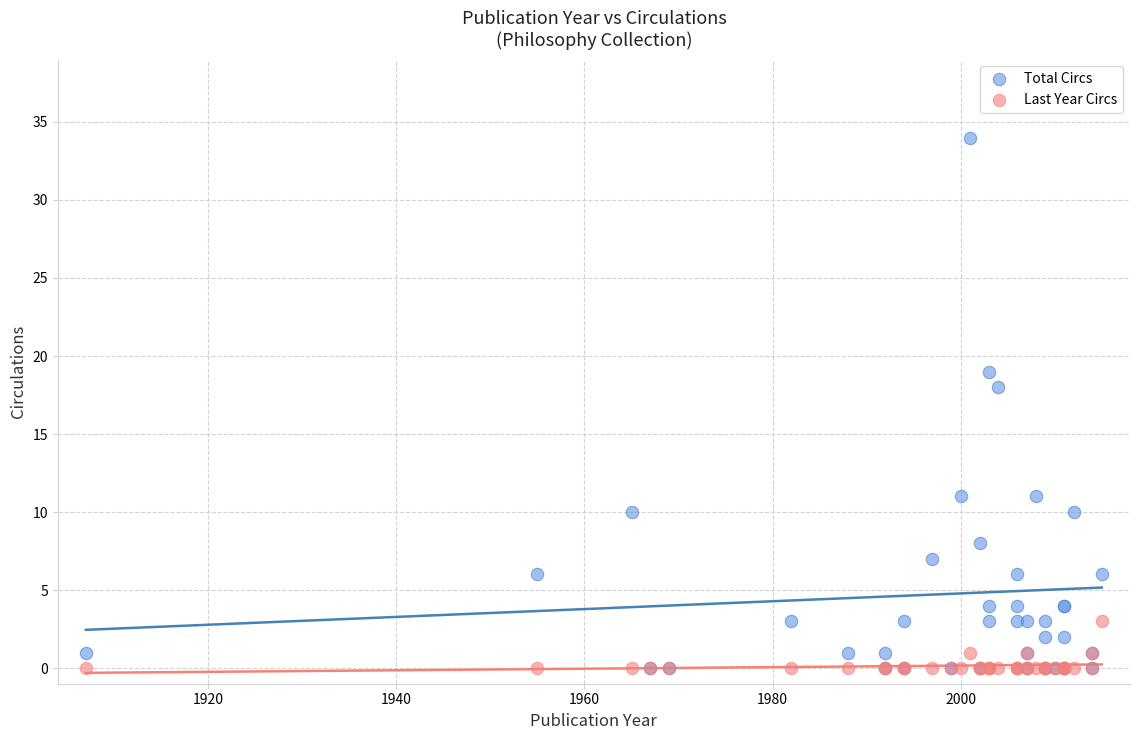

Which series reaches the maximum Y coordinate?

Total Circs